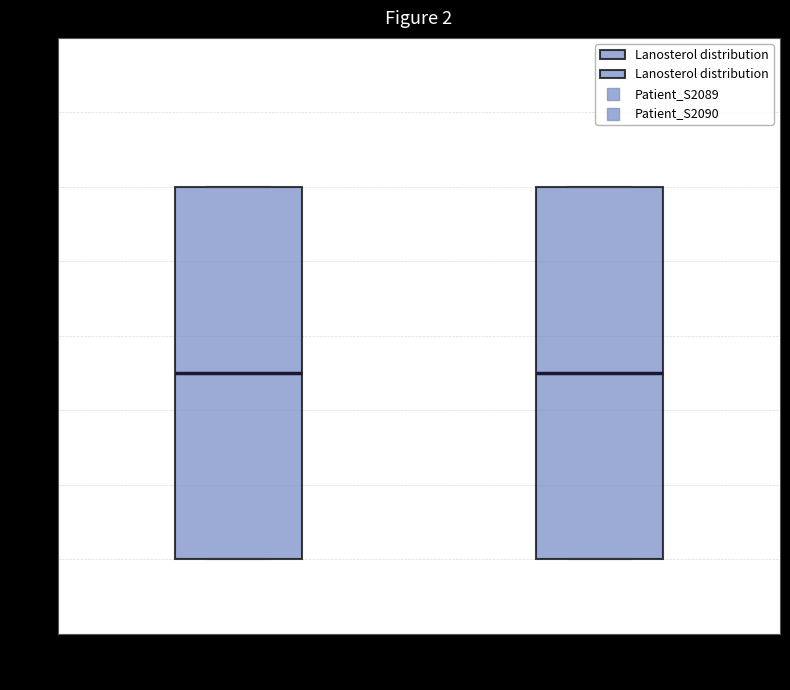

Where is the lower edge of the box for Patient_S2089 on the y-axis? The values are not printed on the chart, so give them approximately, as read against the axis.

0.0